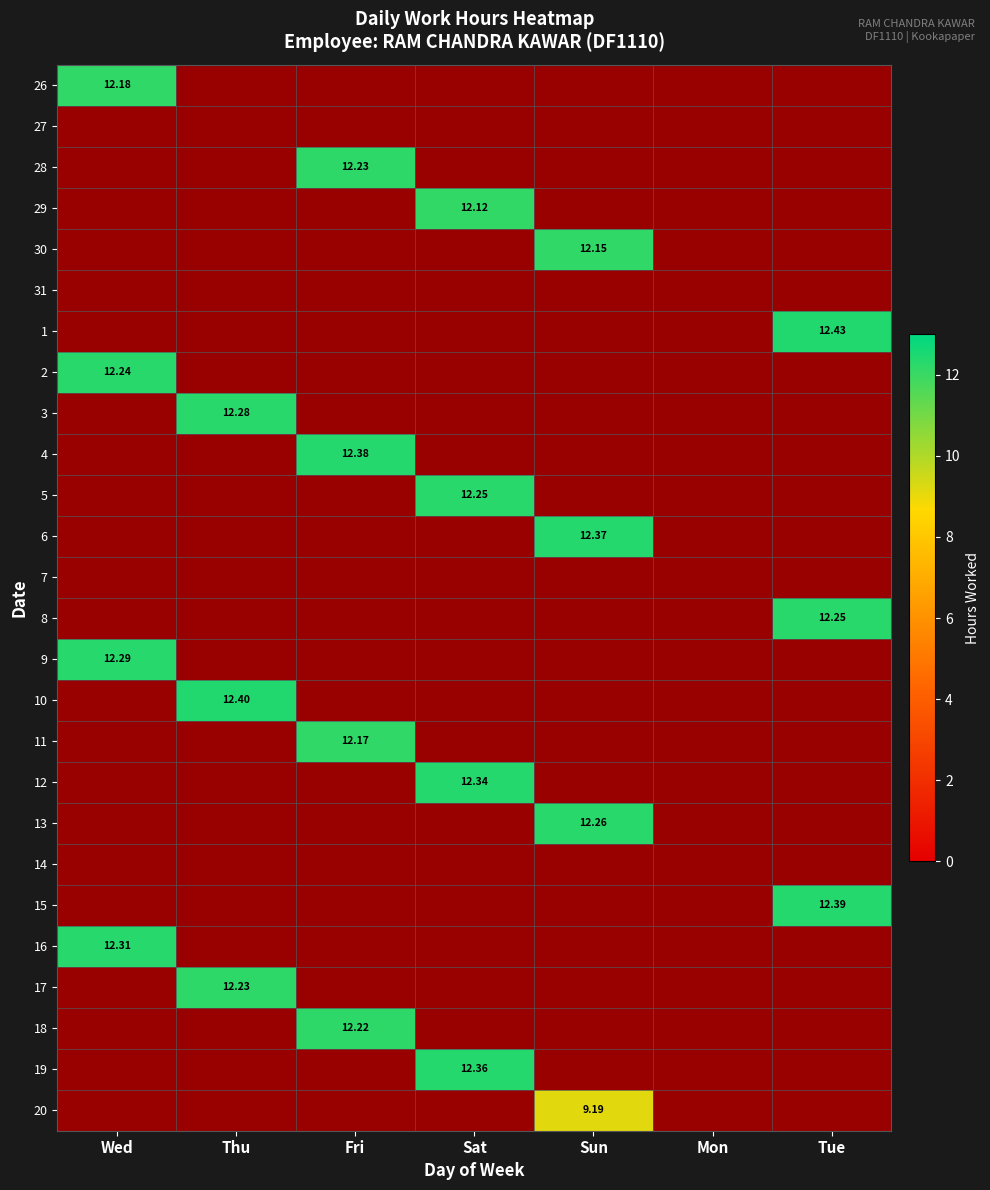

The 11 series shows 0.0 at Mon. True or false?

True